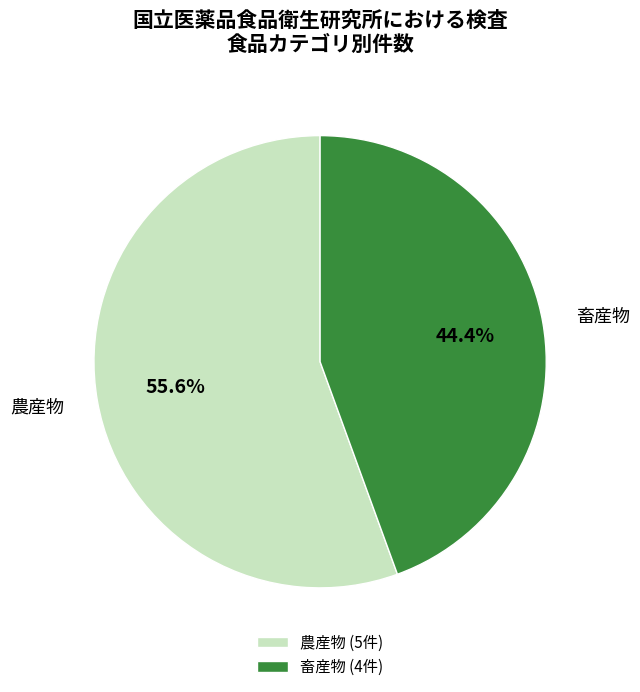

To the nearest percent, what is the difference between the 畜産物 and 農産物 slice percentages?

11%